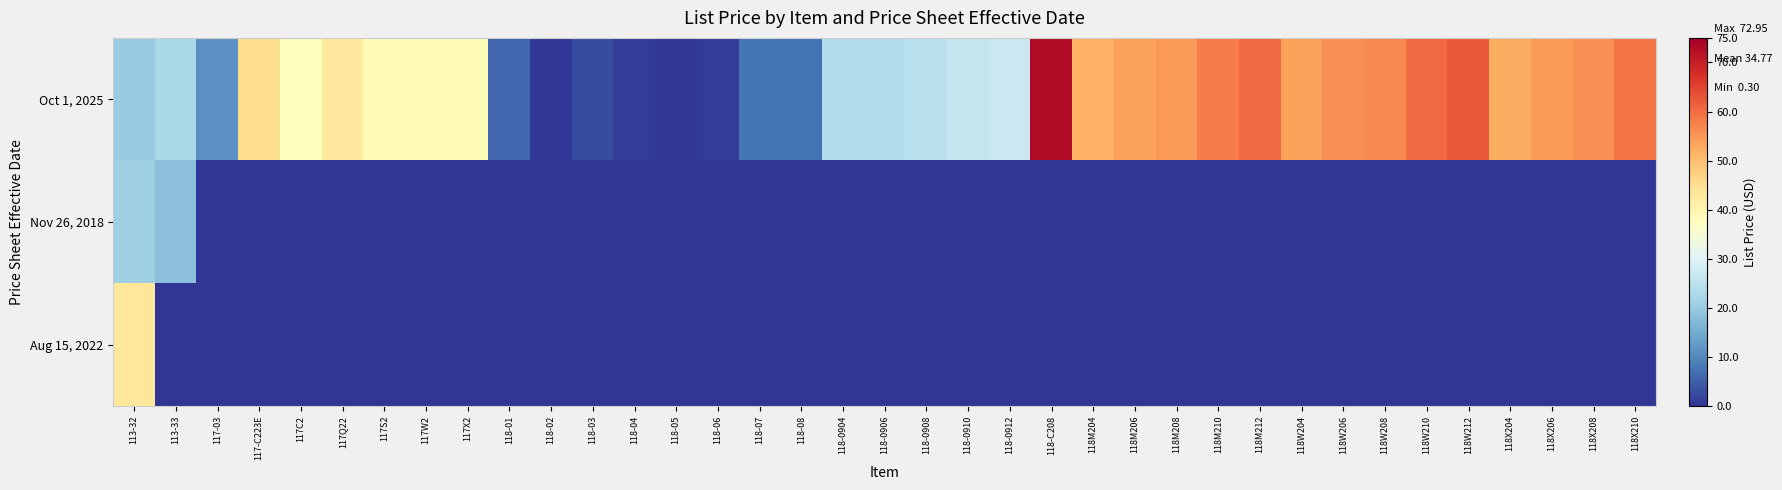

Reading right to left, what are all the values shown in this chart?

Oct 1, 2025: 118X210=59.1	118X208=55.8	118X206=54.7	118X204=52.7	118W212=62.3	118W210=60.2	118W208=56.8	118W206=55.8	118W204=53.7	118M212=60.2	118M210=58.1	118M208=54.7	118M206=53.7	118M204=51.6	118-C208=73.0	118-0912=27.2	118-0910=26.1	118-0908=24.4	118-0906=23.3	118-0904=23.3	118-08=7.4	118-07=7.9	118-06=0.9	118-05=0.3	118-04=0.9	118-03=2.9	118-02=0.5	118-01=6.0	117X2=38.5	117W2=38.5	117S2=38.5	117Q22=42.7	117C2=38.1	117-C223E=45.2	117-03=11.2	113-33=22.4	113-32=20.0
Nov 26, 2018: 118X210=0.0	118X208=0.0	118X206=0.0	118X204=0.0	118W212=0.0	118W210=0.0	118W208=0.0	118W206=0.0	118W204=0.0	118M212=0.0	118M210=0.0	118M208=0.0	118M206=0.0	118M204=0.0	118-C208=0.0	118-0912=0.0	118-0910=0.0	118-0908=0.0	118-0906=0.0	118-0904=0.0	118-08=0.0	118-07=0.0	118-06=0.0	118-05=0.0	118-04=0.0	118-03=0.0	118-02=0.0	118-01=0.0	117X2=0.0	117W2=0.0	117S2=0.0	117Q22=0.0	117C2=0.0	117-C223E=0.0	117-03=0.0	113-33=18.3	113-32=20.8
Aug 15, 2022: 118X210=0.0	118X208=0.0	118X206=0.0	118X204=0.0	118W212=0.0	118W210=0.0	118W208=0.0	118W206=0.0	118W204=0.0	118M212=0.0	118M210=0.0	118M208=0.0	118M206=0.0	118M204=0.0	118-C208=0.0	118-0912=0.0	118-0910=0.0	118-0908=0.0	118-0906=0.0	118-0904=0.0	118-08=0.0	118-07=0.0	118-06=0.0	118-05=0.0	118-04=0.0	118-03=0.0	118-02=0.0	118-01=0.0	117X2=0.0	117W2=0.0	117S2=0.0	117Q22=0.0	117C2=0.0	117-C223E=0.0	117-03=0.0	113-33=0.0	113-32=43.1